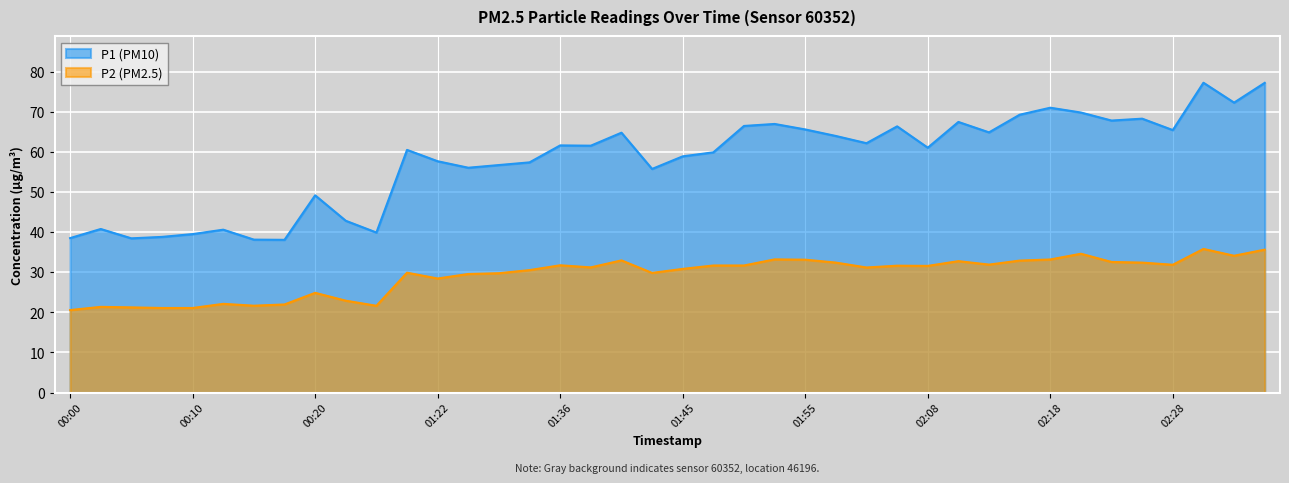

Which category has the highest value across all series?

02:30